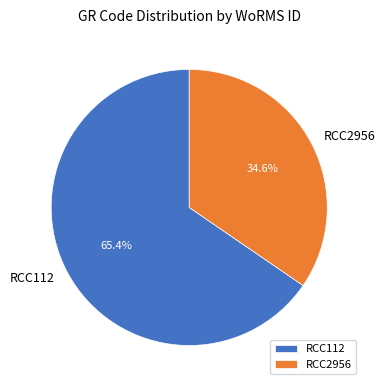

How many slices are in this pie chart?

2